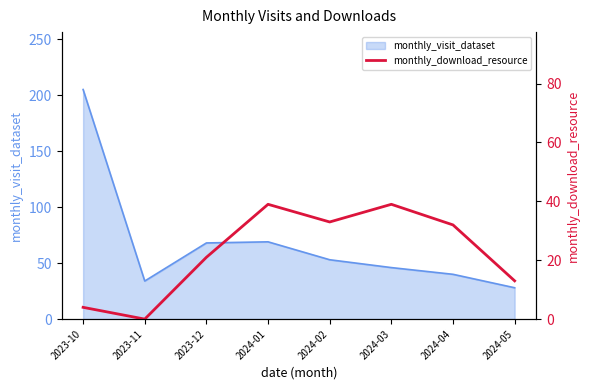

True or false: monthly_visit_dataset has a value of 51 at 2023-11.

False